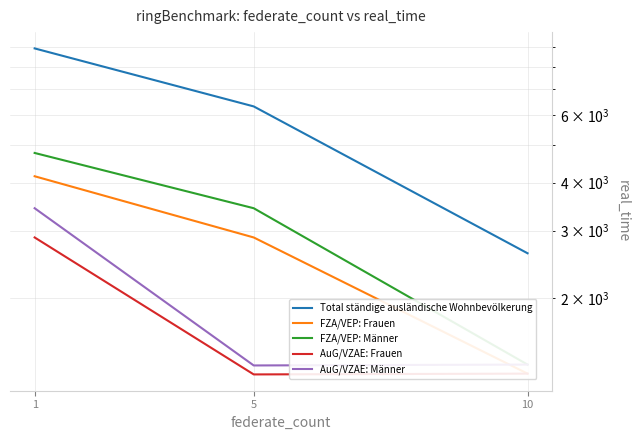

The value of AuG/VZAE: Männer at 10 is 1346. True or false?

True